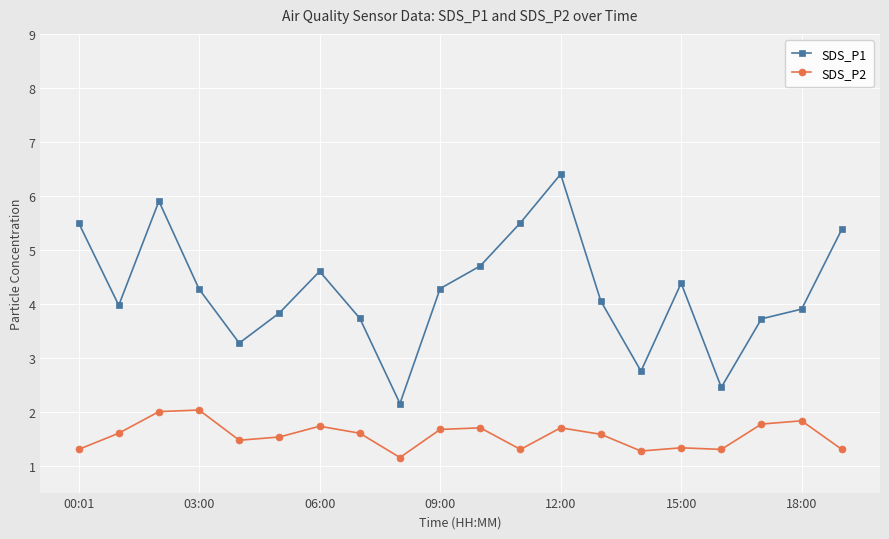

At how many categories does at least one series exceed 5?

5